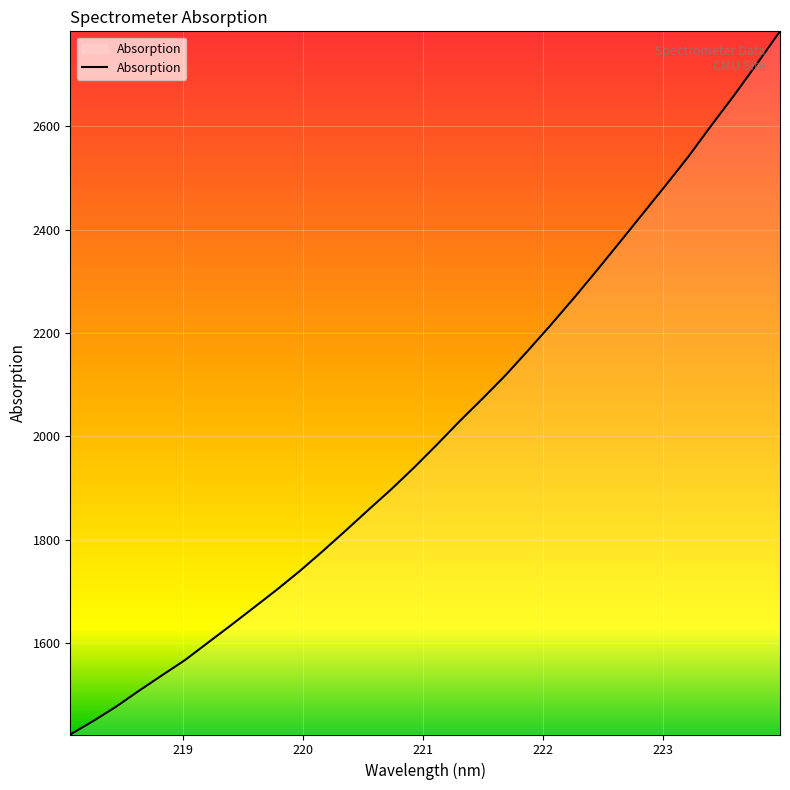

Reading left to right, extract all data points from this chart.

1422.7	1448.8	1476.6	1507.4	1537.2	1566.6	1600.2	1633.8	1668.1	1702.5	1738.5	1776.8	1816.6	1857.0	1896.9	1939.1	1983.5	2029.2	2072.9	2117.9	2166.6	2216.4	2268.0	2321.3	2375.7	2430.6	2485.4	2541.4	2601.6	2660.0	2721.2	2783.6